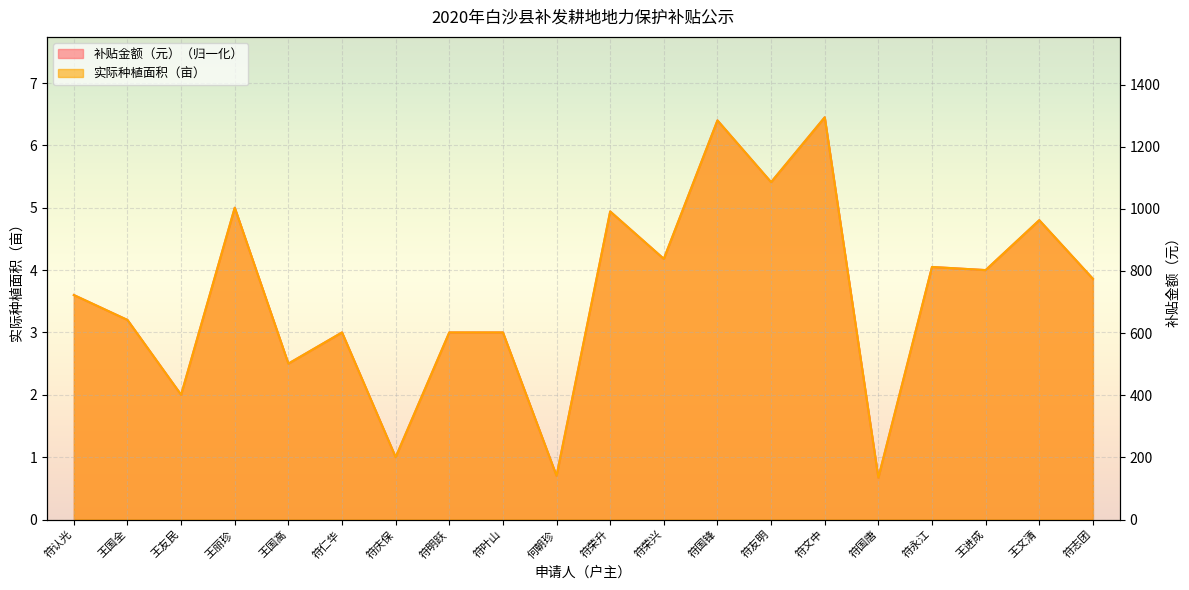

What is the label of the 2nd point from the right?

王文清